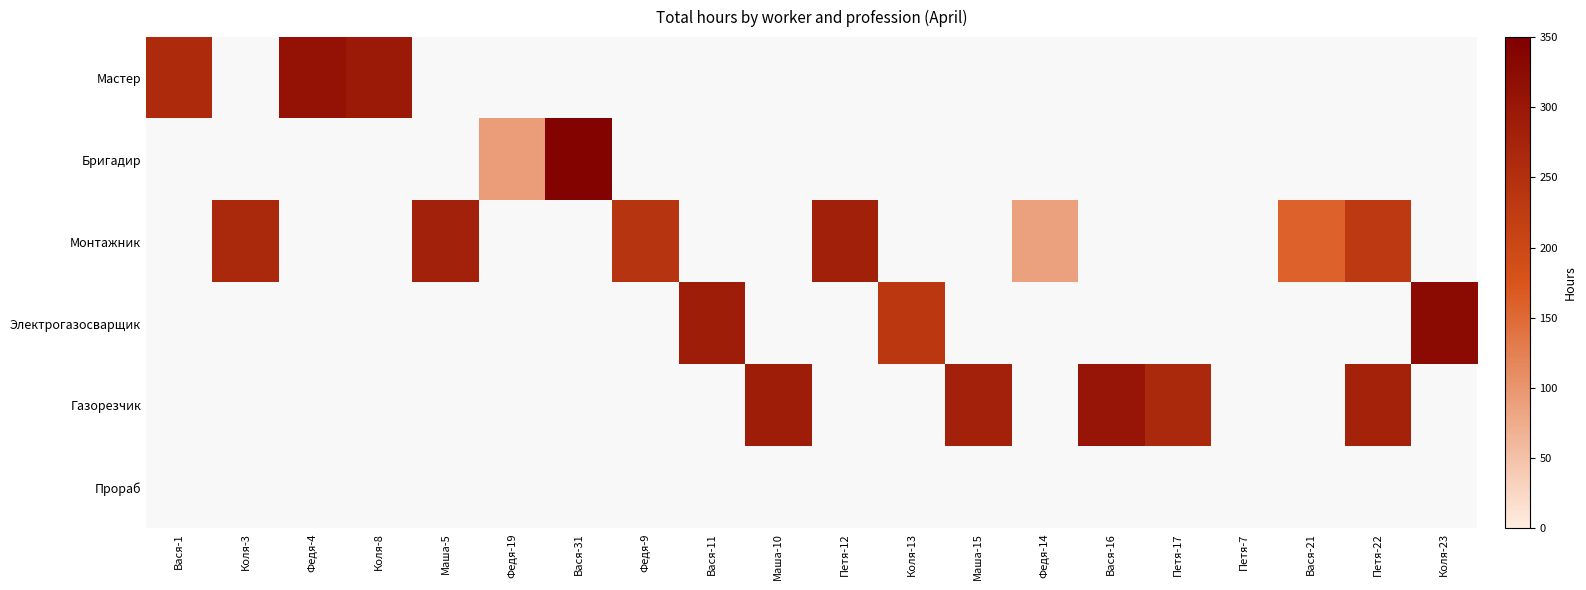

How many positive values does the Газорезчик series have?

5